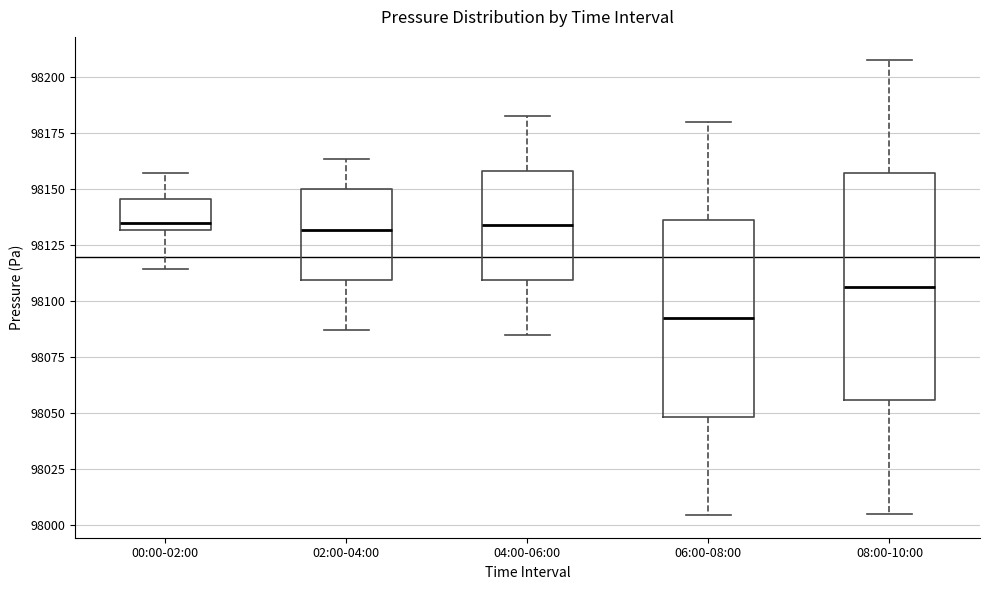

Reading left to right, transcribe this box plot: for each box, give where its median line is, the range the box spans, and where its two whiskers end, as read against the y-axis. The values are not printed on the chart, so give them approximately, as read against the axis.

00:00-02:00: median 98135, box 98130 to 98145, whiskers 98115 to 98155
02:00-04:00: median 98130, box 98110 to 98150, whiskers 98085 to 98165
04:00-06:00: median 98135, box 98110 to 98160, whiskers 98085 to 98185
06:00-08:00: median 98090, box 98050 to 98135, whiskers 98005 to 98180
08:00-10:00: median 98105, box 98055 to 98155, whiskers 98005 to 98210